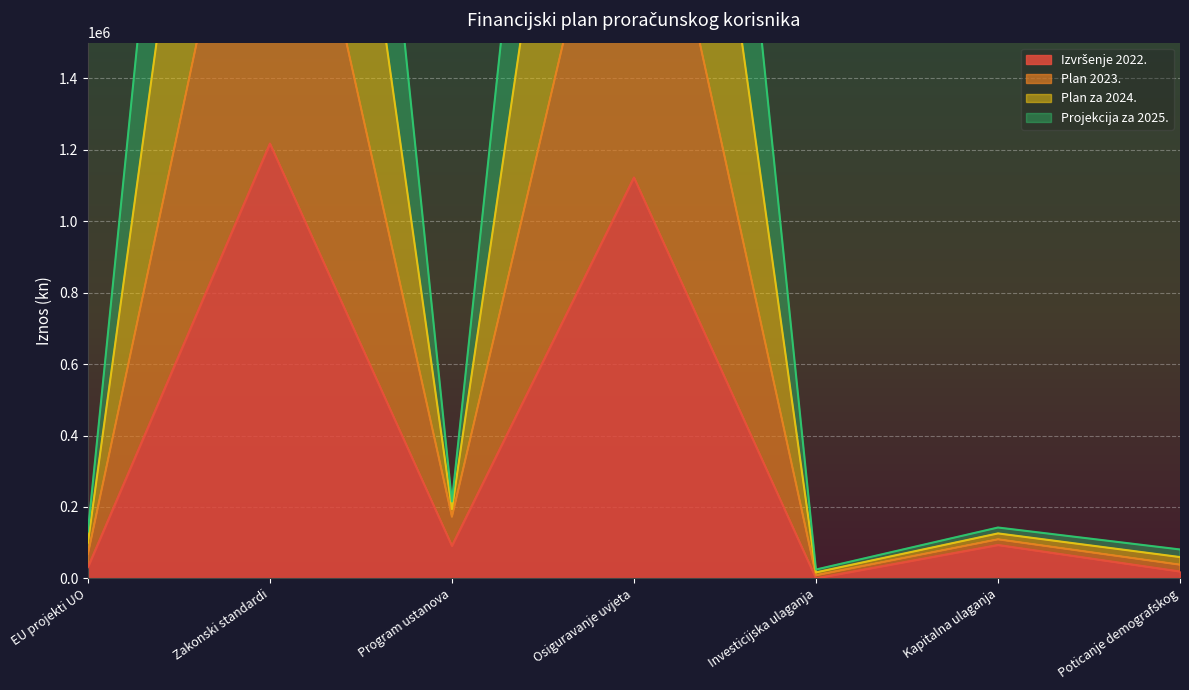

Which series changed the most between Osiguravanje uvjeta and Poticanje demografskog?

Plan za 2024.